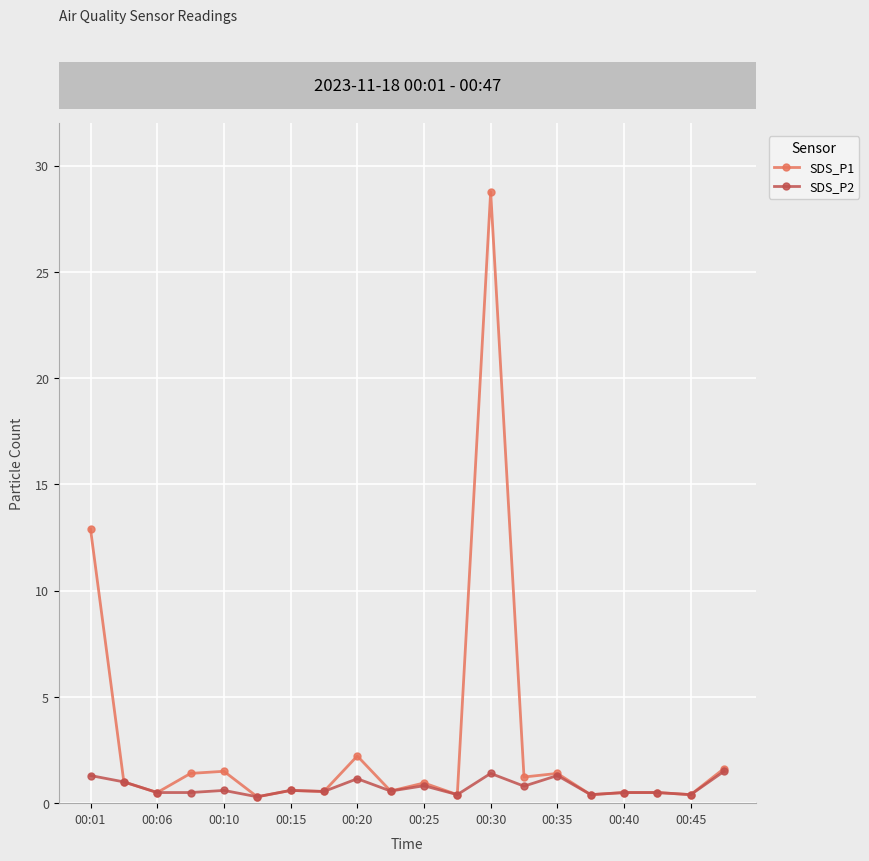

What is the greatest value displayed?

28.8